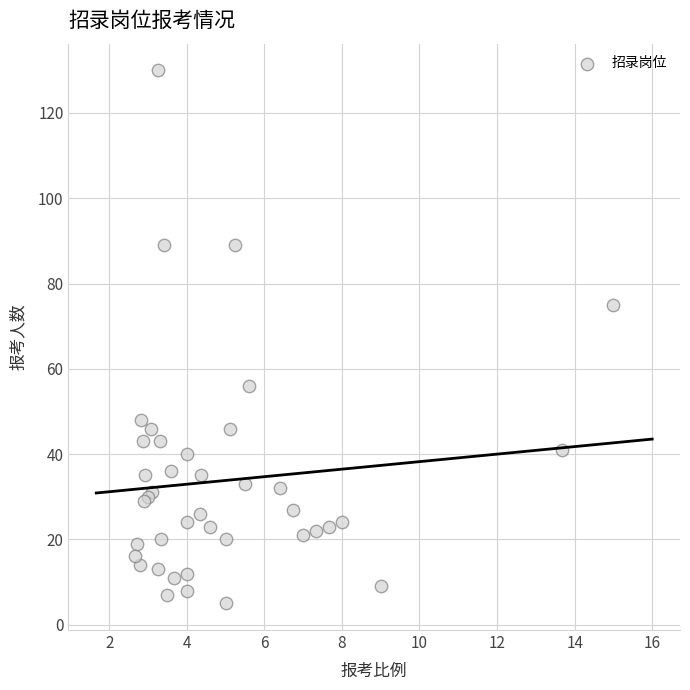

What Y value in the scatter plot is closest to 67?

75